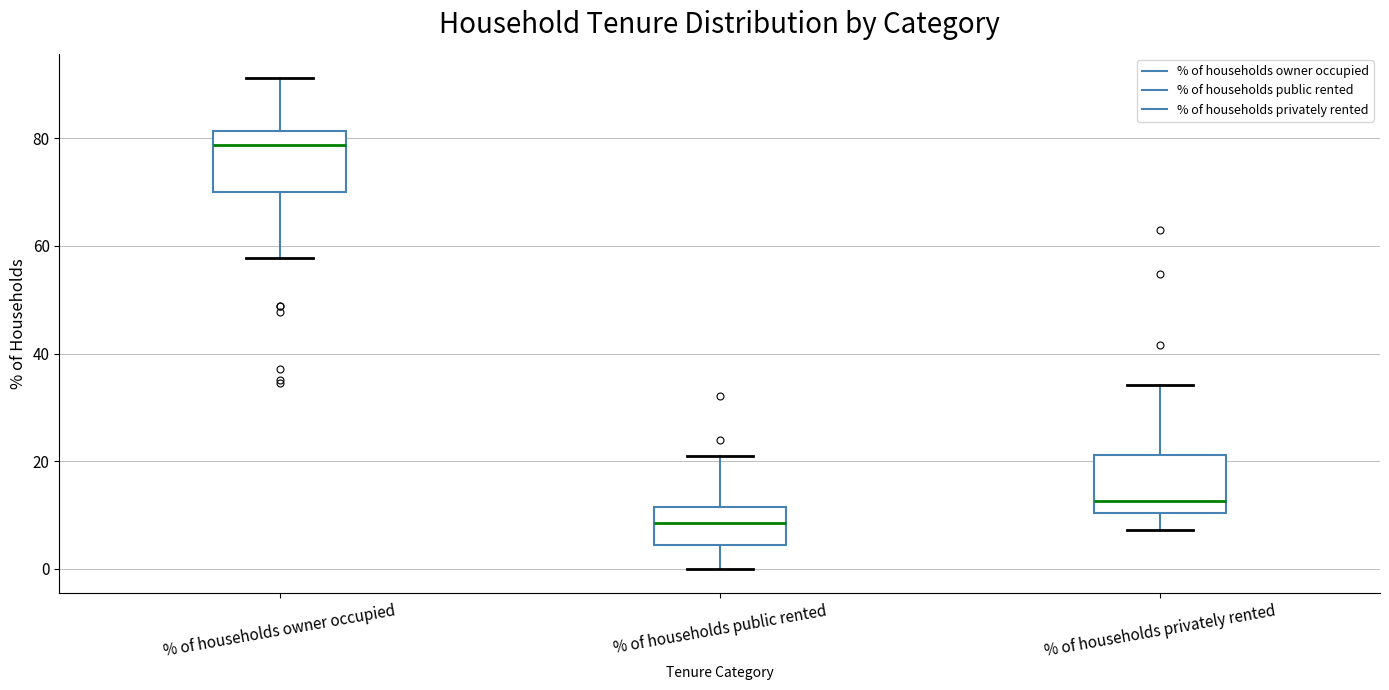

Which box's median line is the lowest?

% of households public rented